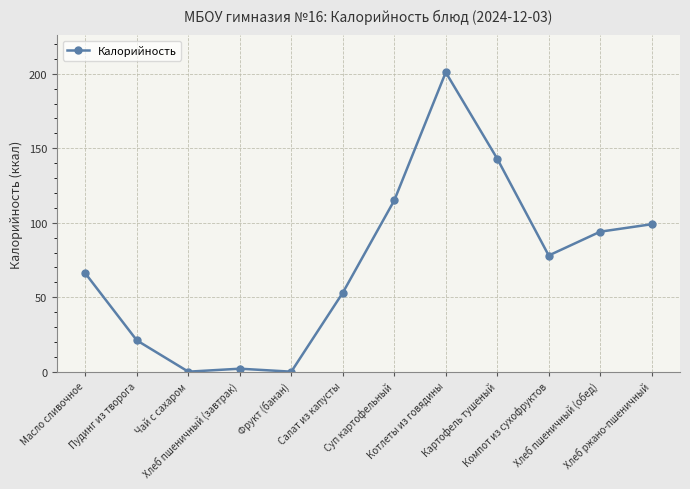

What is the approximate value at Хлеб пшеничный (обед), to the nearest 5?

95